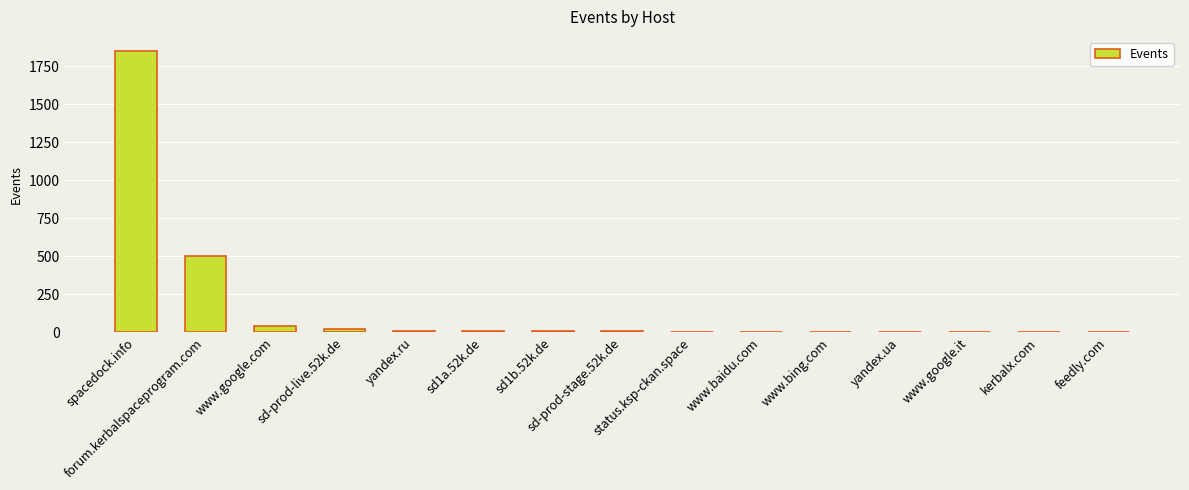

What is the maximum value shown in the chart?

1850